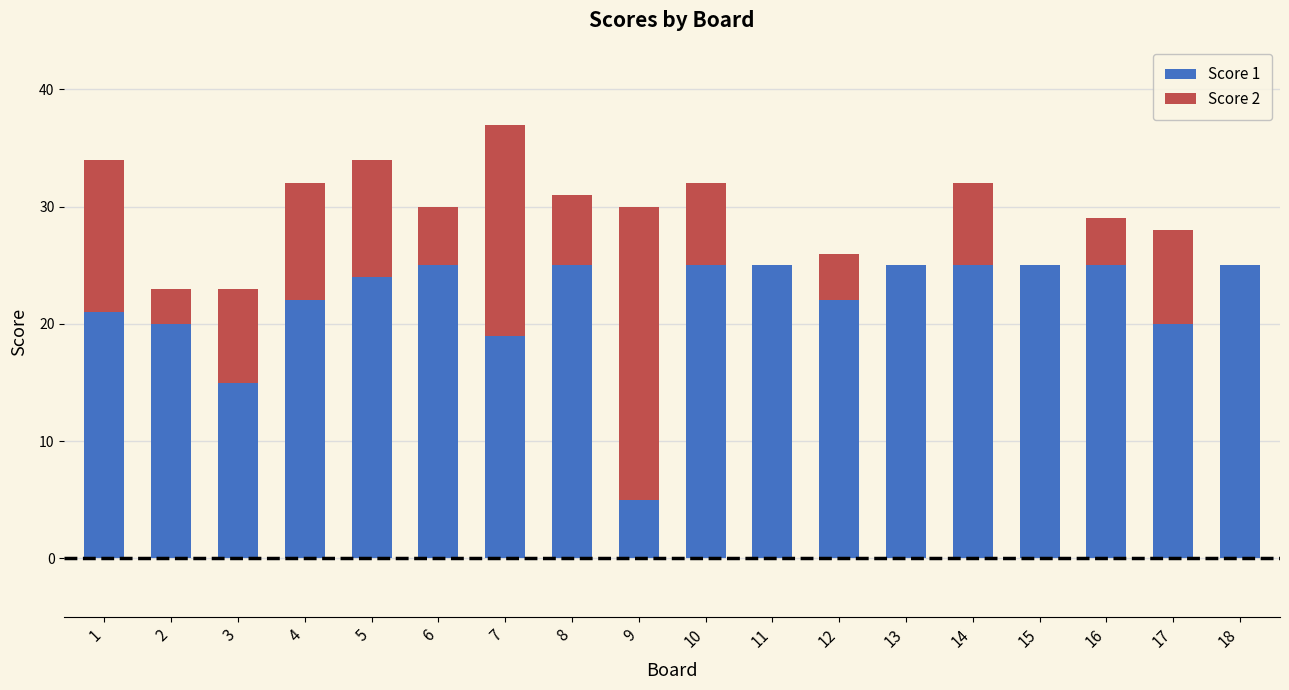

At which category is the sum across all series the highest?

7